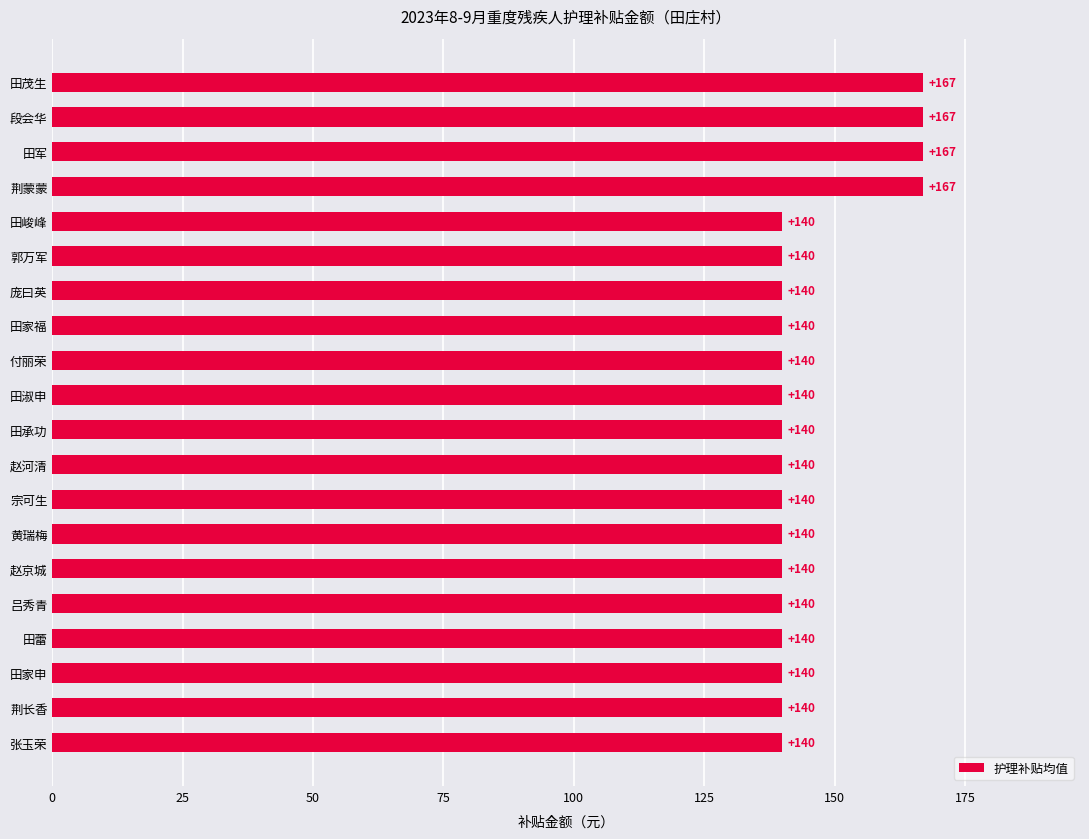

What is the difference between the maximum and second lowest values?

27